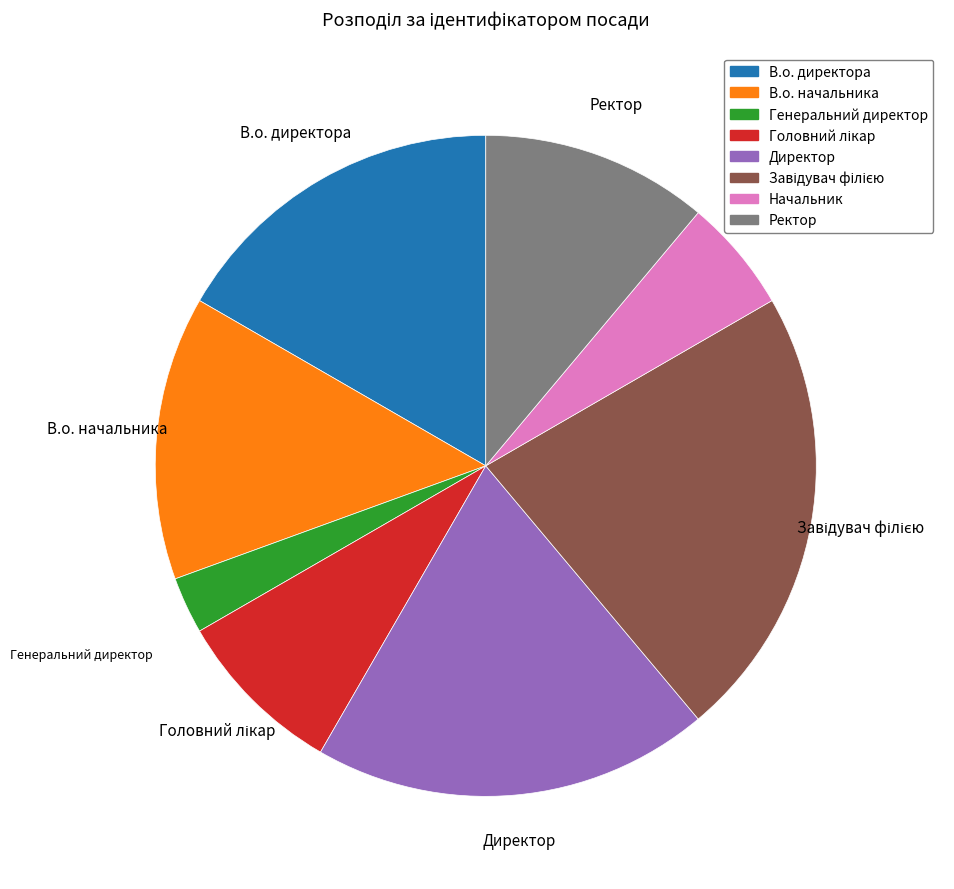

Which category has the smallest portion of the pie?

Генеральний директор